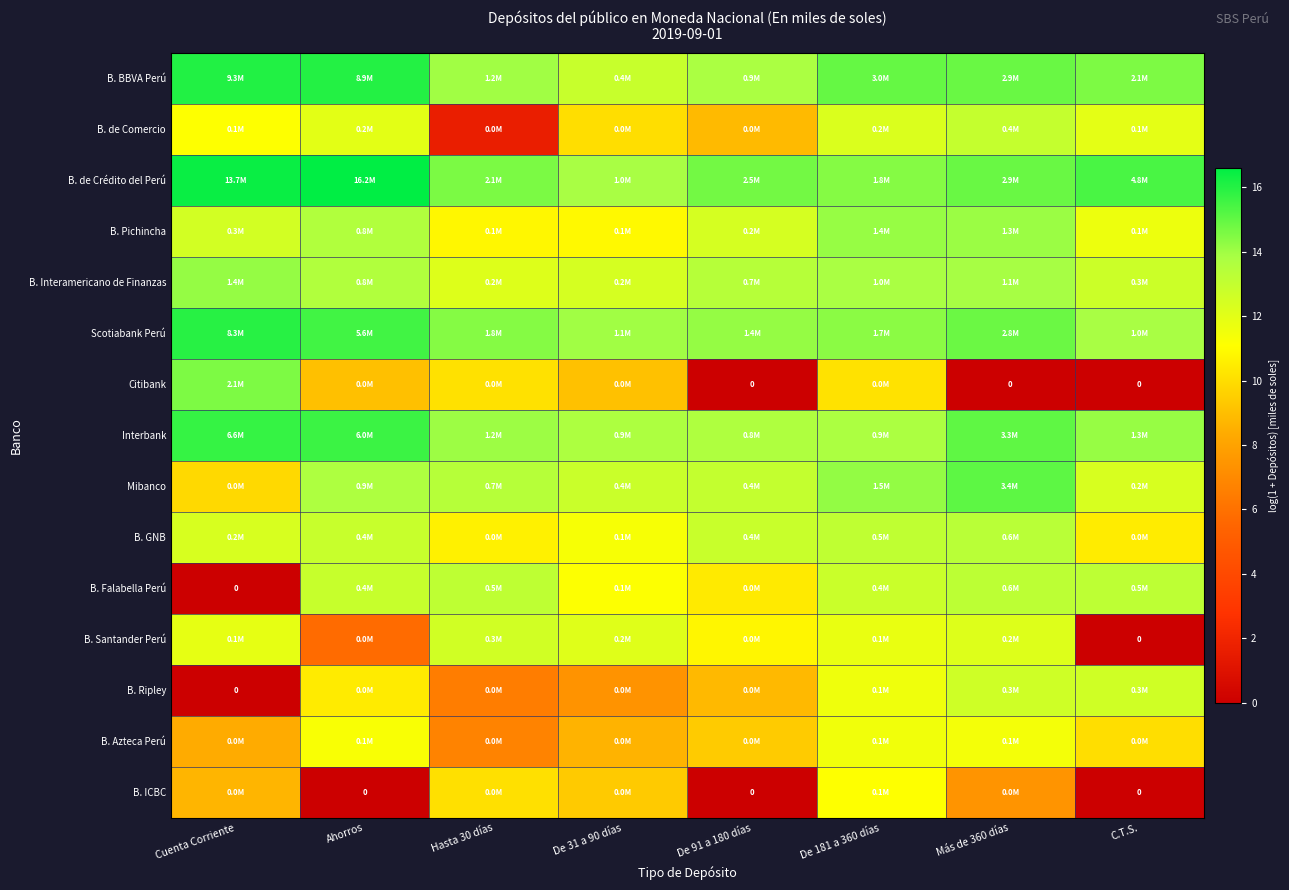

How many values in the Citibank series are below 9?

3